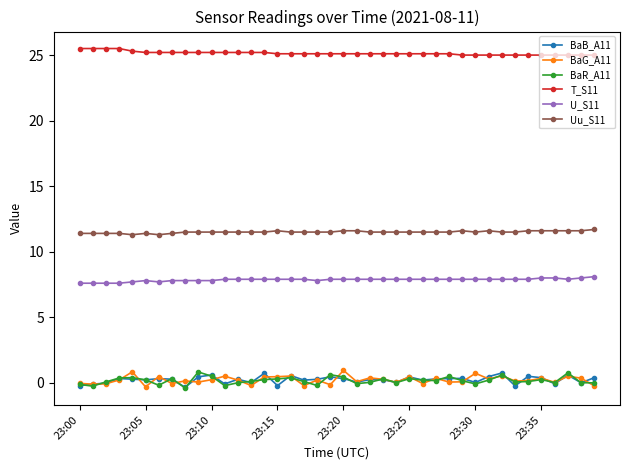

In BaG_A11, how many points are lower than both neighbors (excluding endpoints)?

14